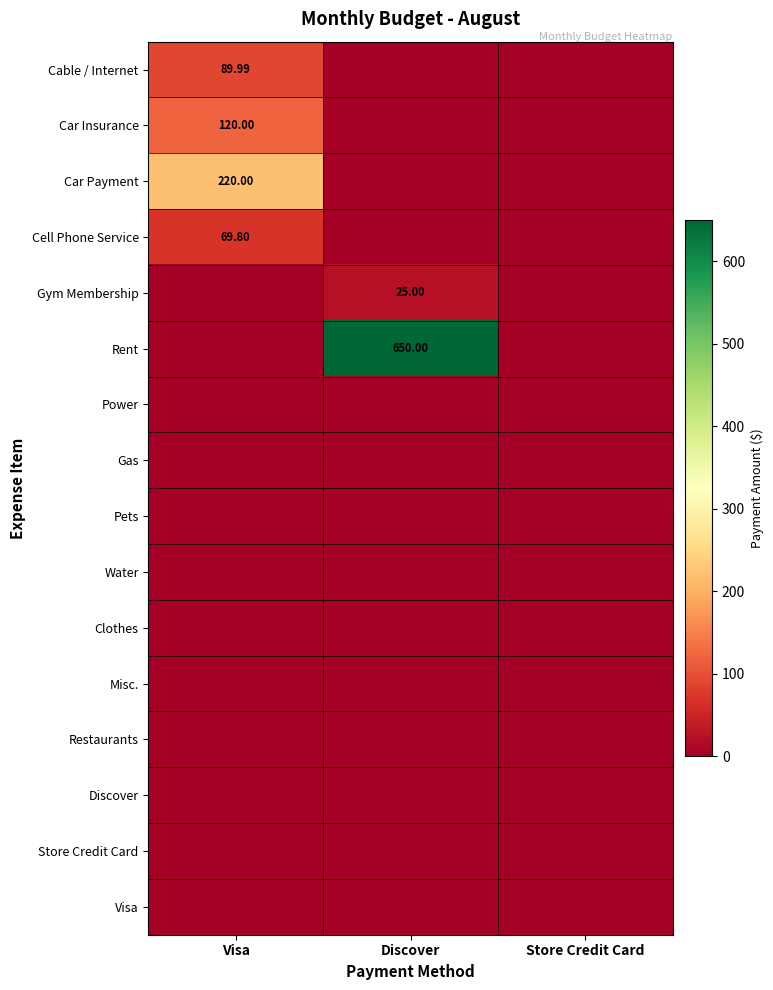

At Discover, list the series in order from smallest to largest.

Cable / Internet, Car Insurance, Car Payment, Cell Phone Service, Power, Gas, Pets, Water, Clothes, Misc., Restaurants, Discover, Store Credit Card, Visa, Gym Membership, Rent